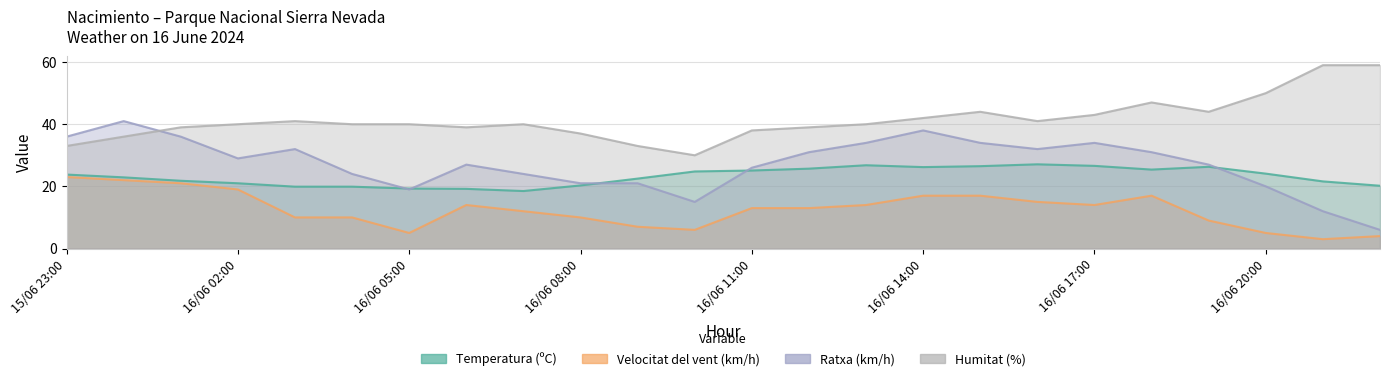

How many series are shown in this chart?

4